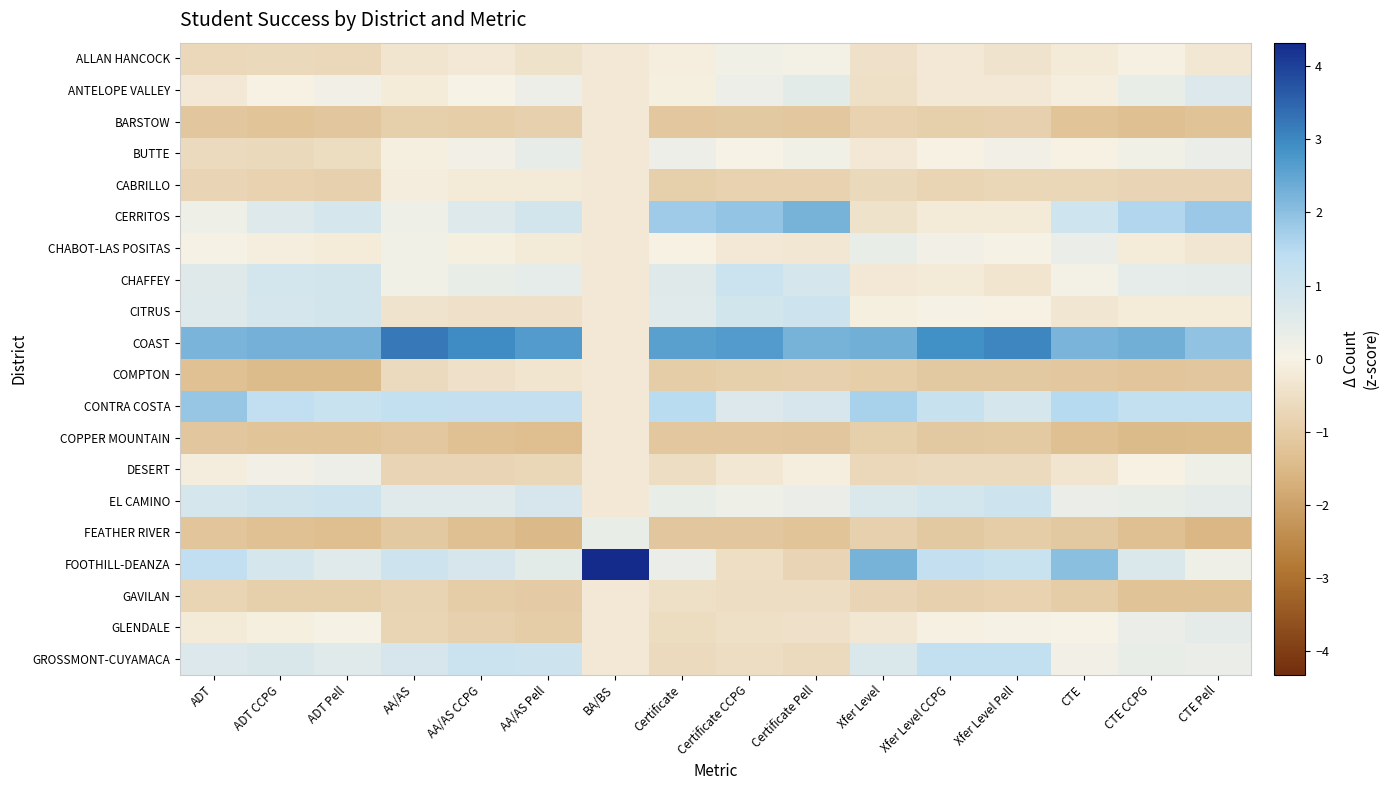

At how many categories does at least one series exceed 0?

16